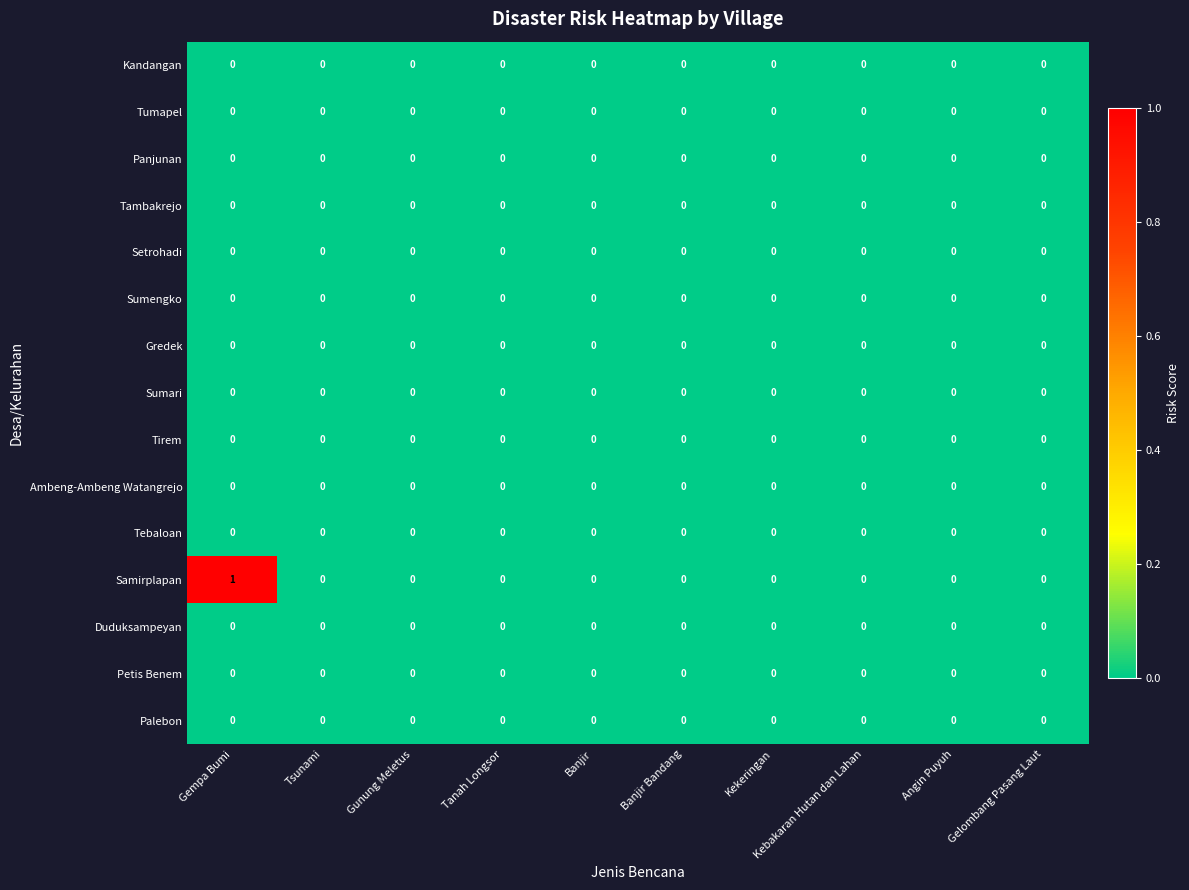

Which series has the largest range (max minus min)?

Samirplapan